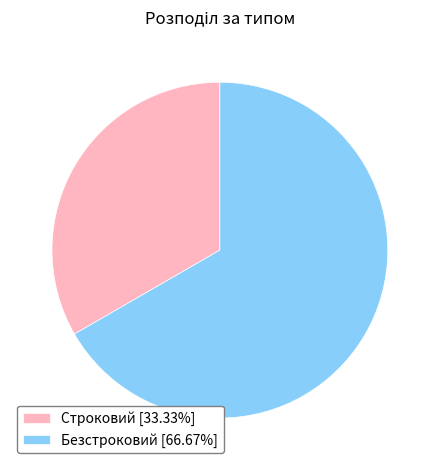

What is the largest slice in the pie chart?

Безстроковий